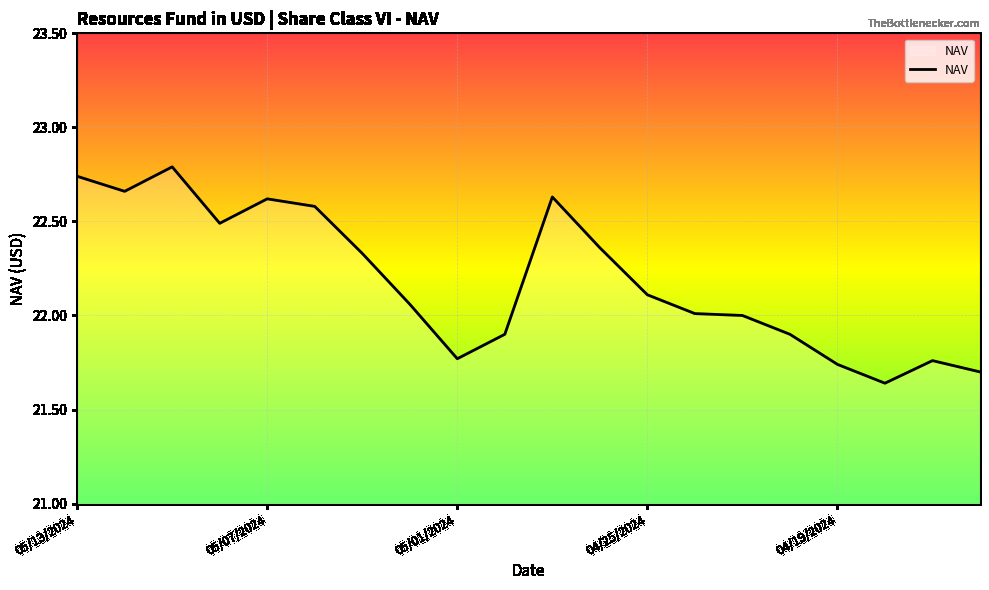

What is the greatest value displayed?

22.8